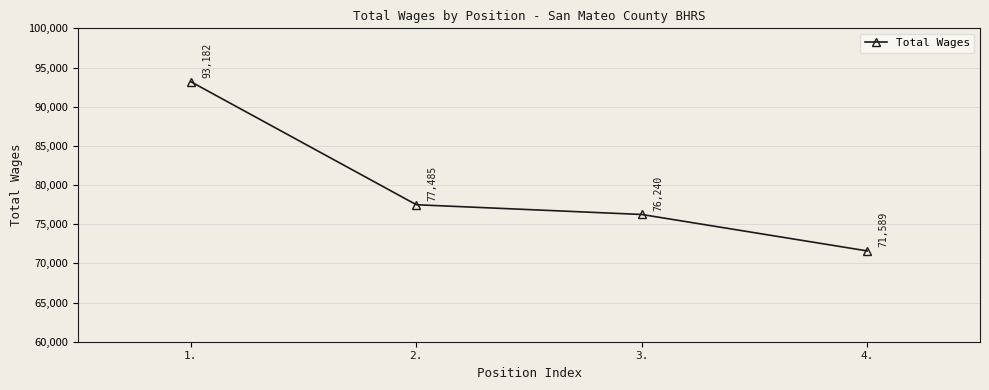

What is the change in value from 3. to 4.?

-4651